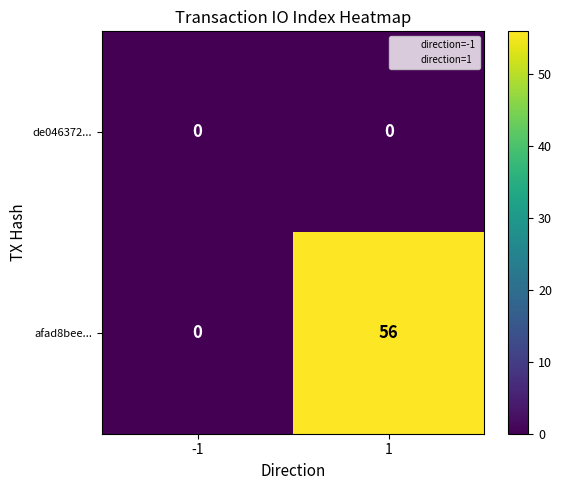

Which series has the largest range (max minus min)?

afad8bee...